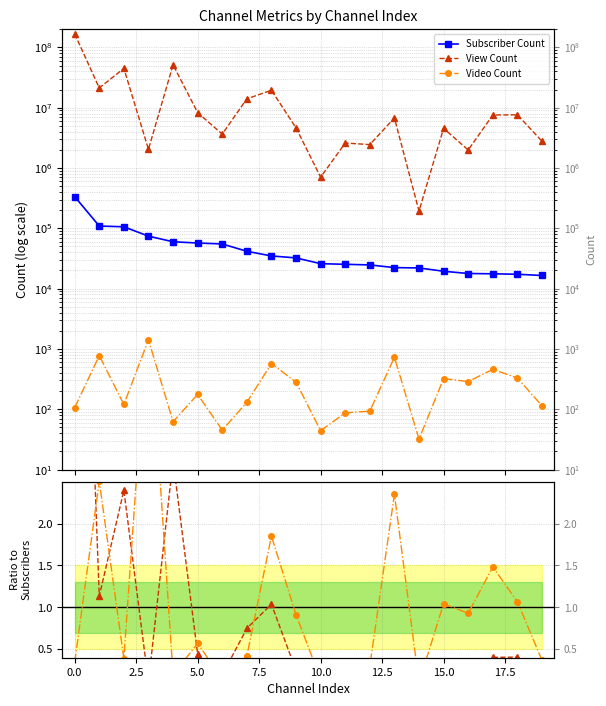

Is this an area chart (filled region under the line)?

No